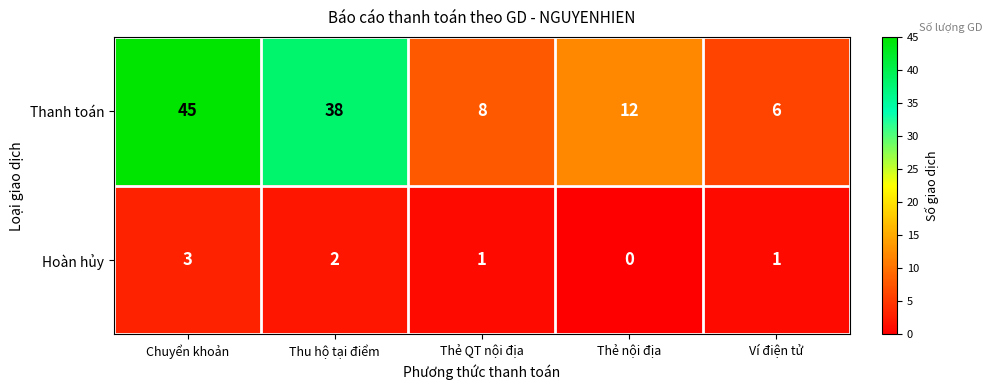

What is the total value across all series at Thu hộ tại điểm?

40